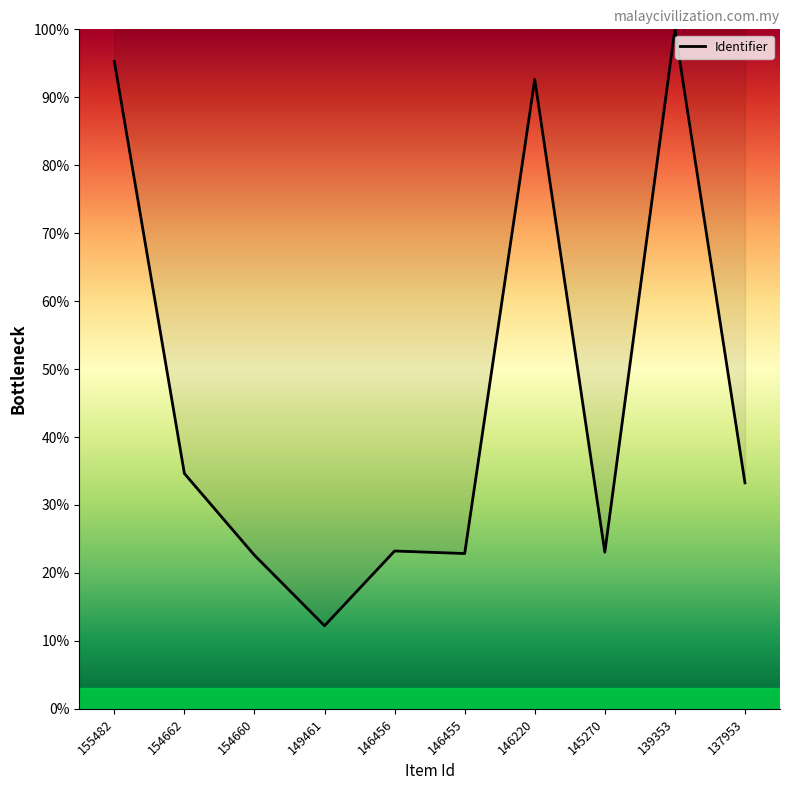

What is the difference between the values at 145270 and 149461?

10.8